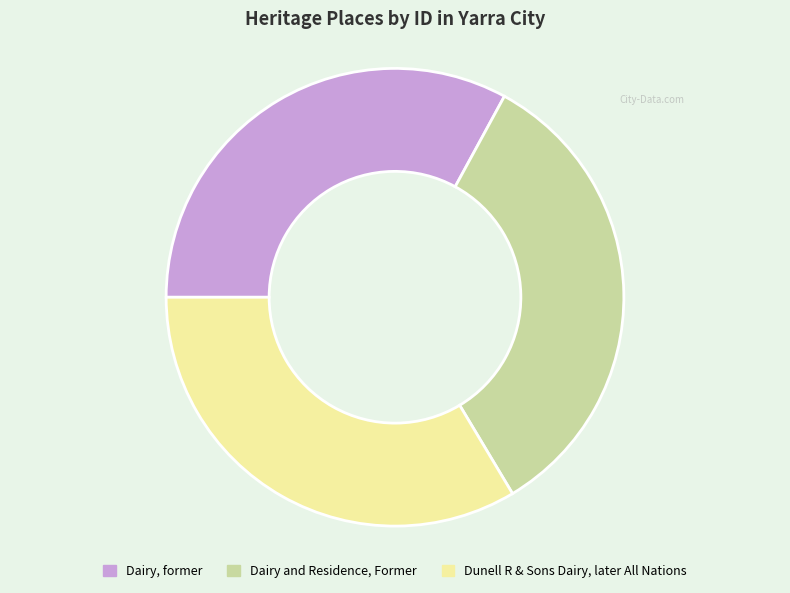

Do Dairy and Residence, Former and Dunell R & Sons Dairy, later All Nations together represent more than half of the pie?

Yes